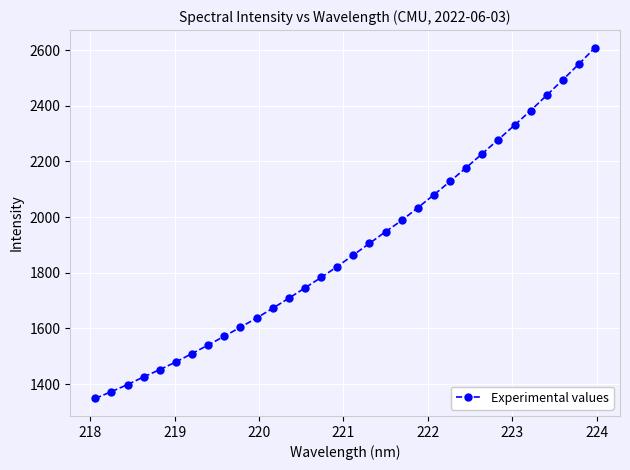

What is the sum of all values?

60502.7